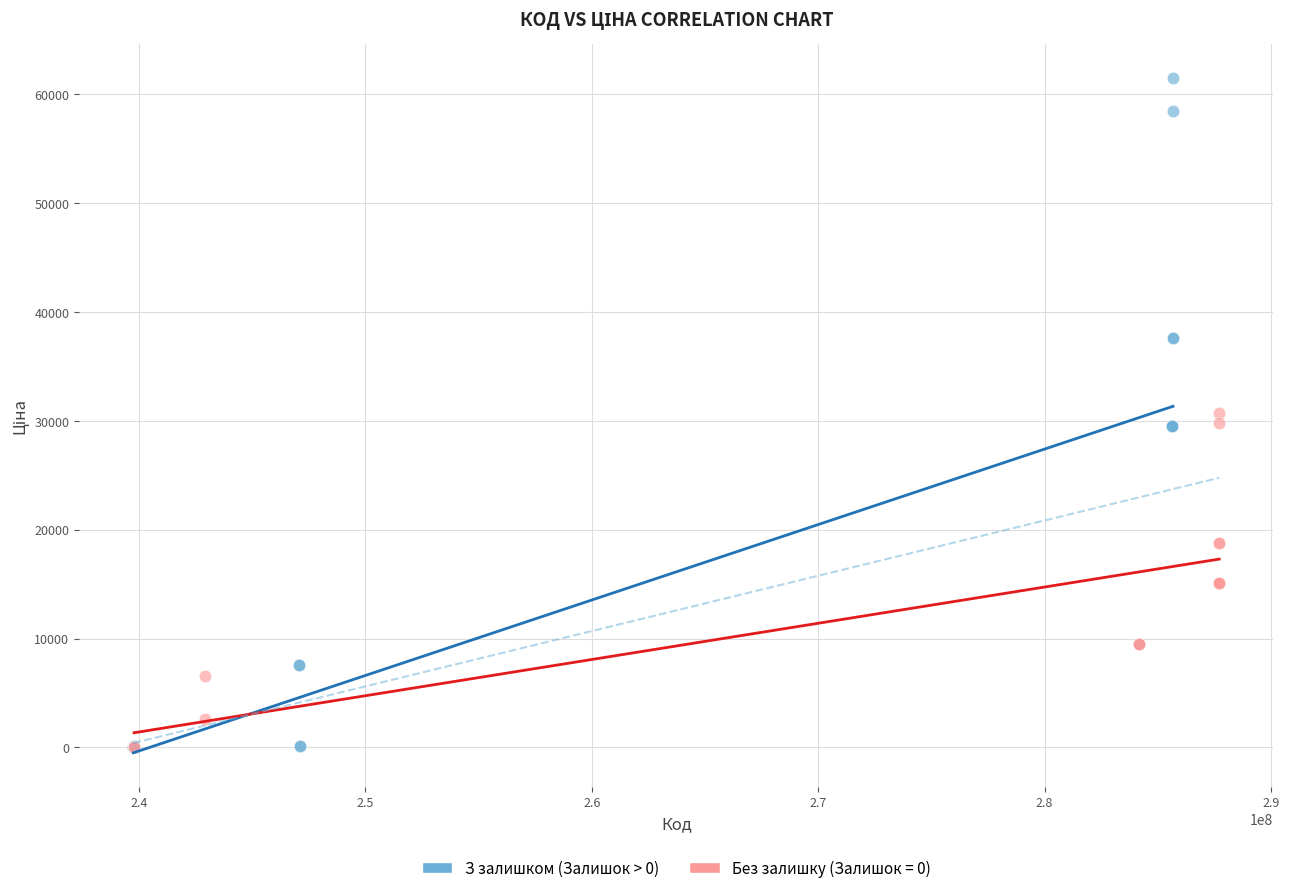

Which series has the largest Y range (max minus min)?

З залишком (Залишок > 0)